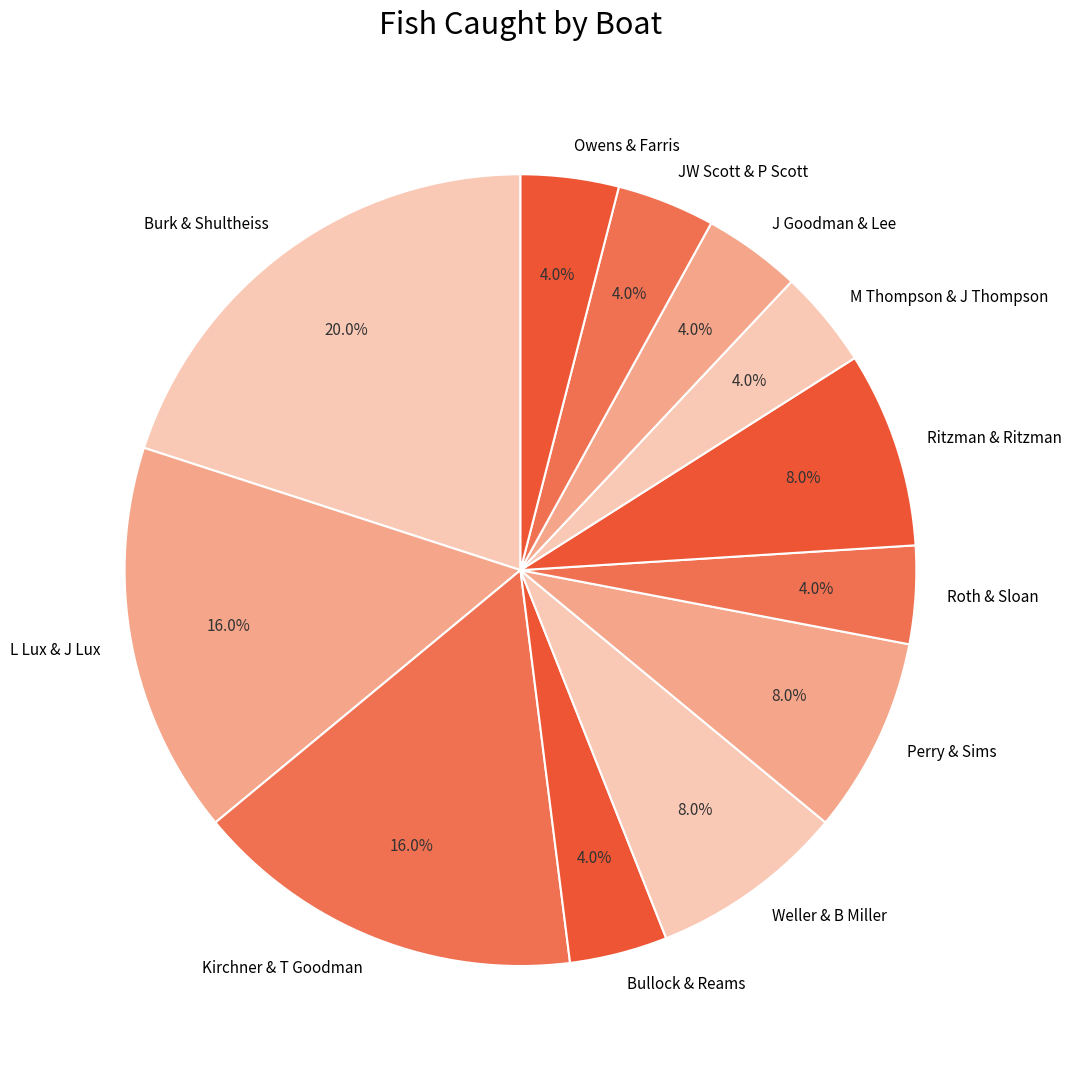

Which slice is the largest?

Burk & Shultheiss